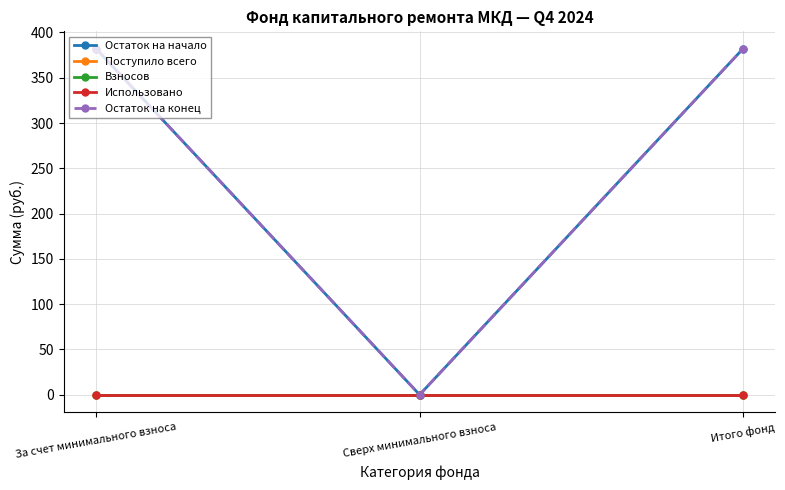

Is this an area chart (filled region under the line)?

No